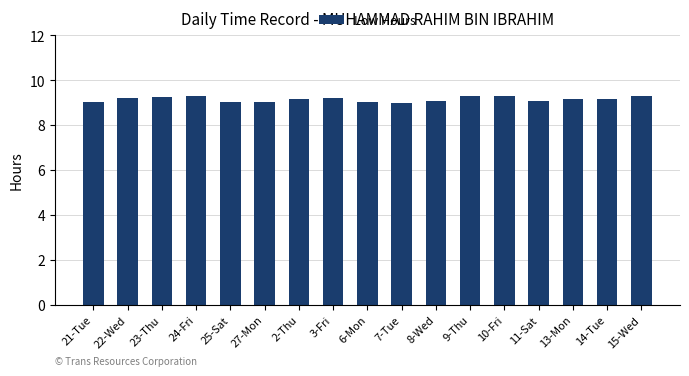

Count the number of data series in this chart.

1